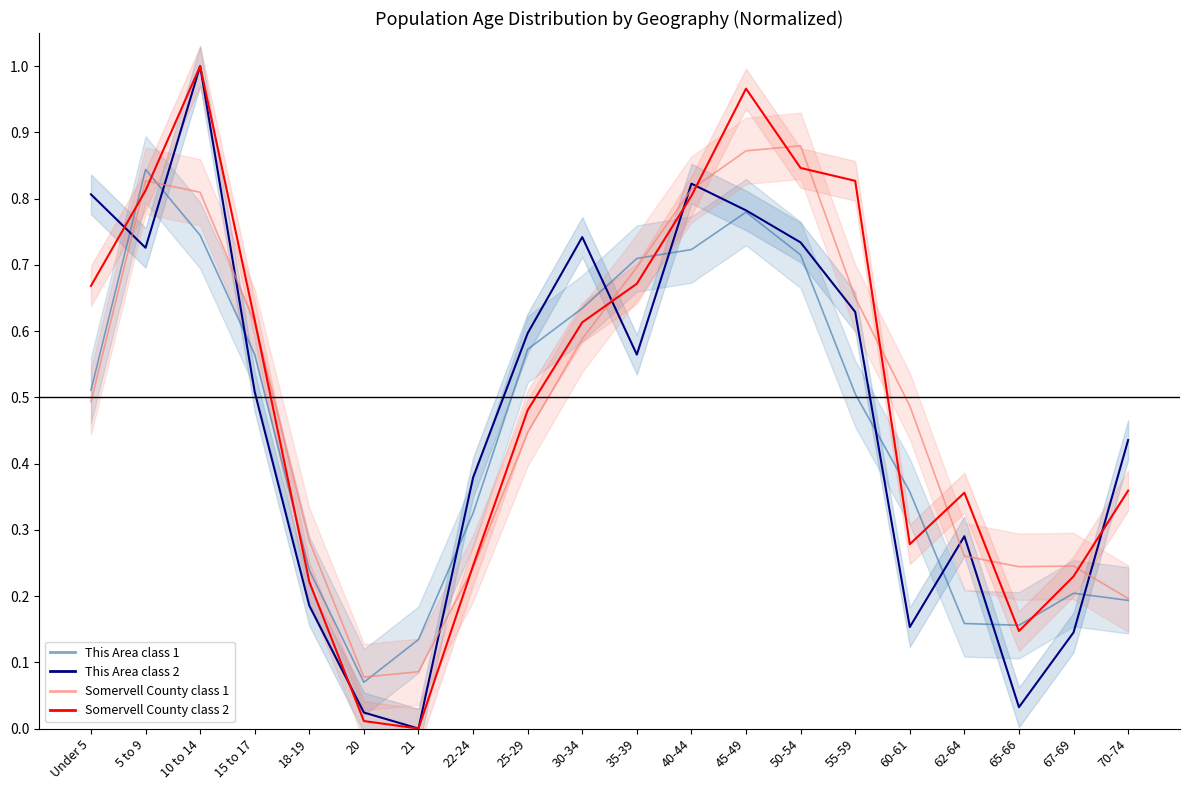

What position from the left is 40-44?

12